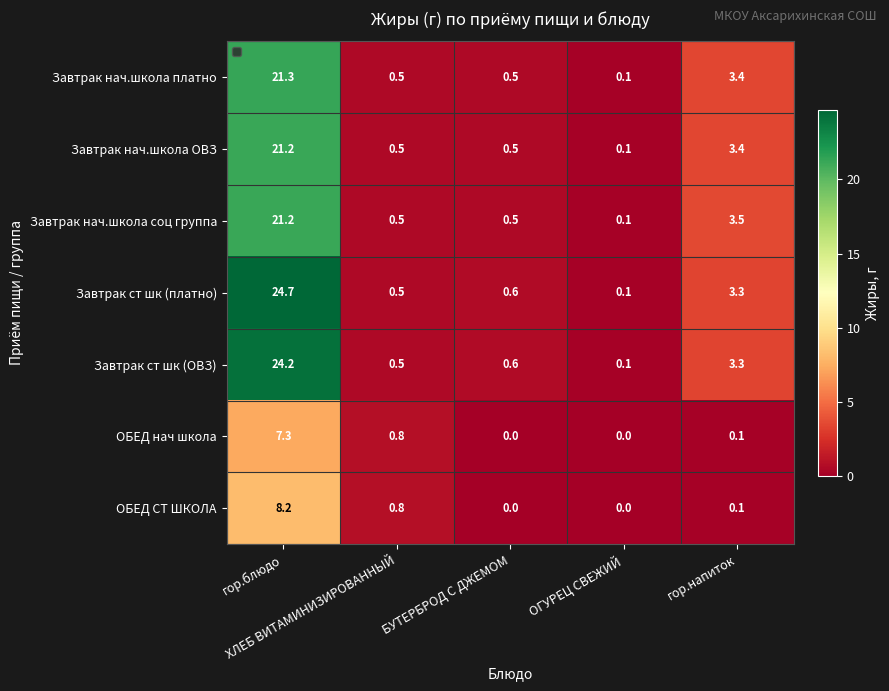

How many values in ОБЕД СТ ШКОЛА are above zero?

3